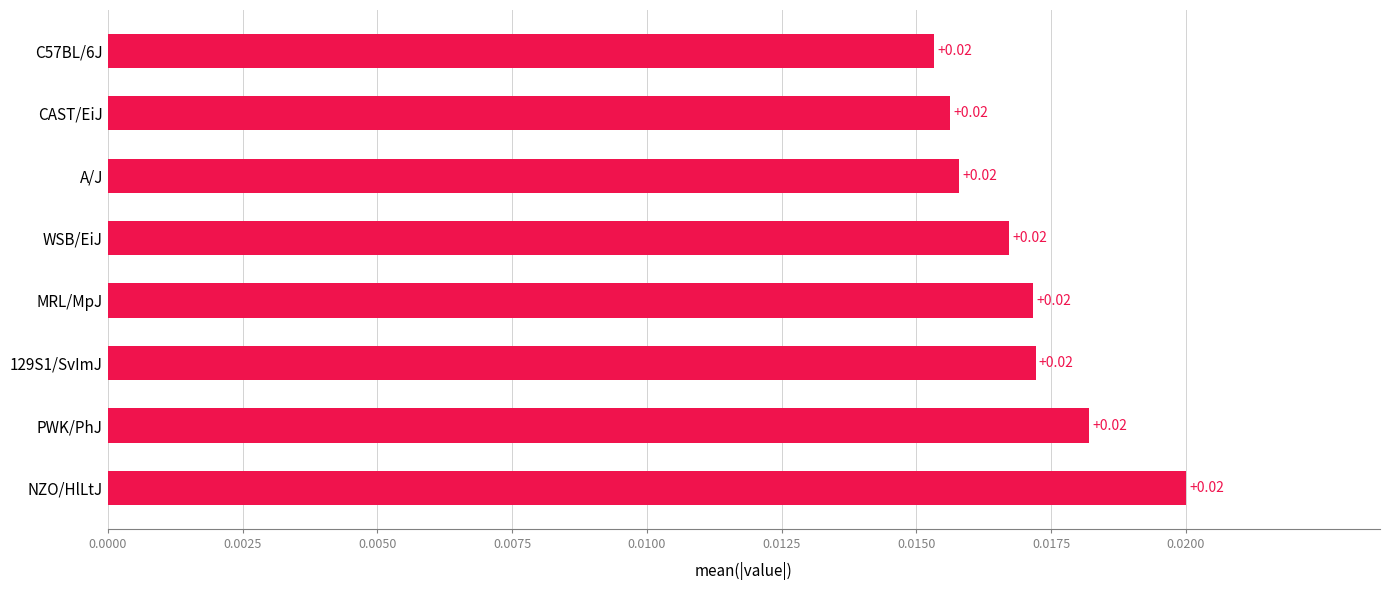

Are the bars horizontal?

Yes